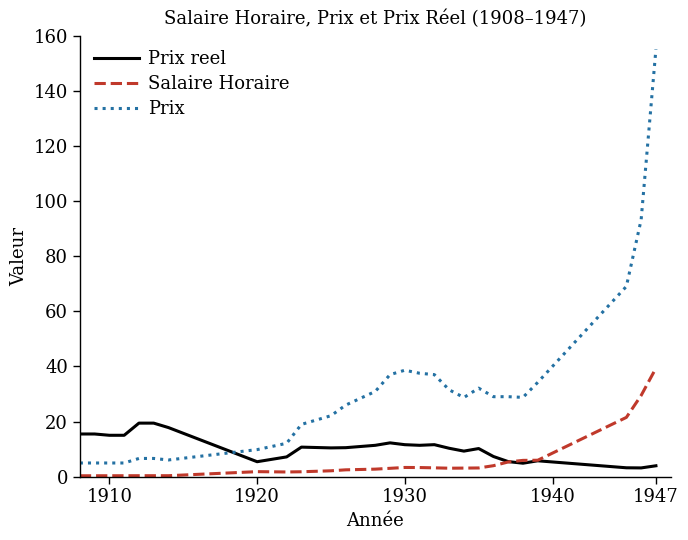

Rank the series by their average value, from highest to lowest.

Prix, Prix reel, Salaire Horaire